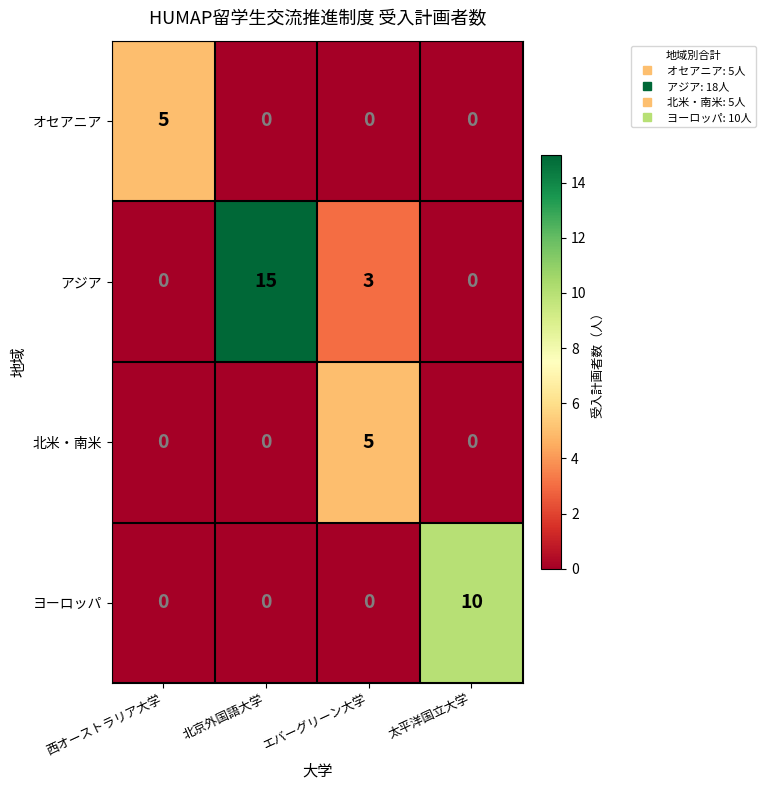

What is the difference between the オセアニア values at エバーグリーン大学 and 西オーストラリア大学?

5